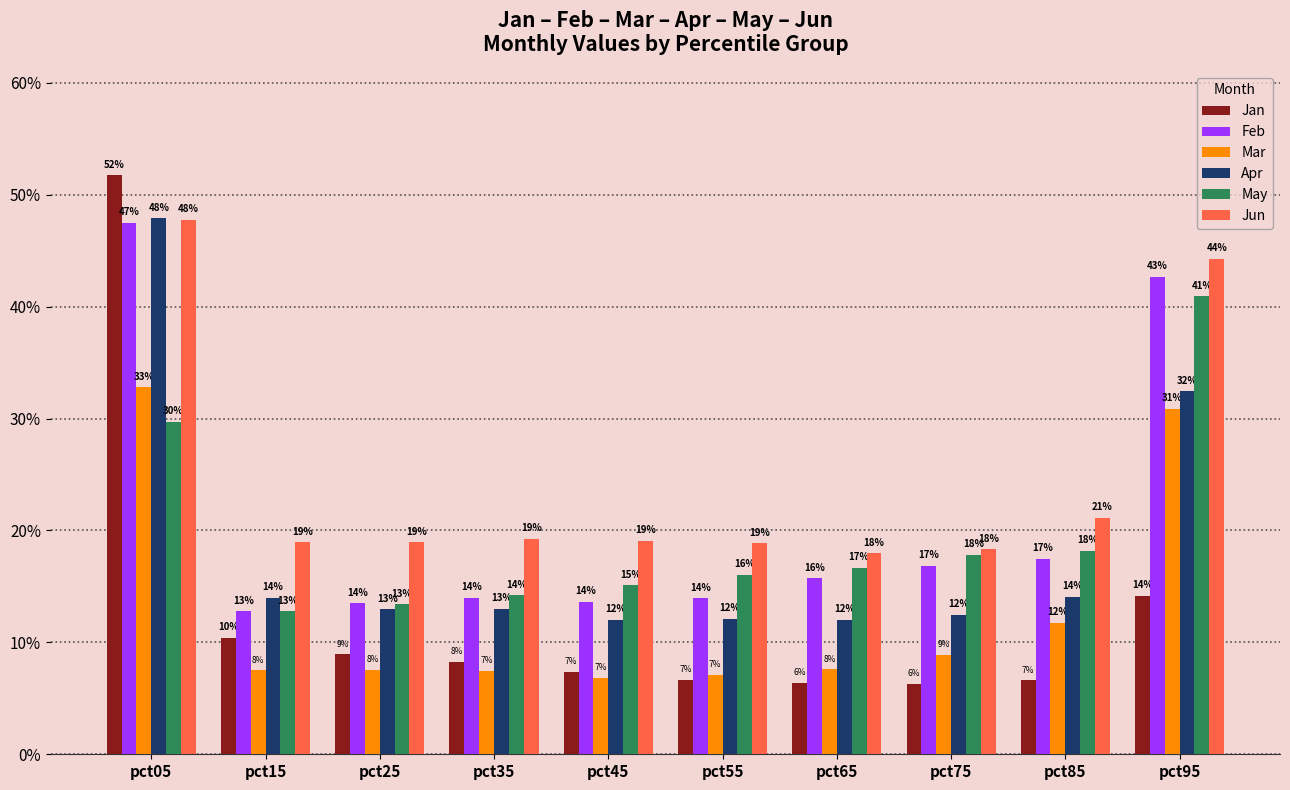

At pct05, list the series in order from largest to smallest.

Jan, Apr, Jun, Feb, Mar, May